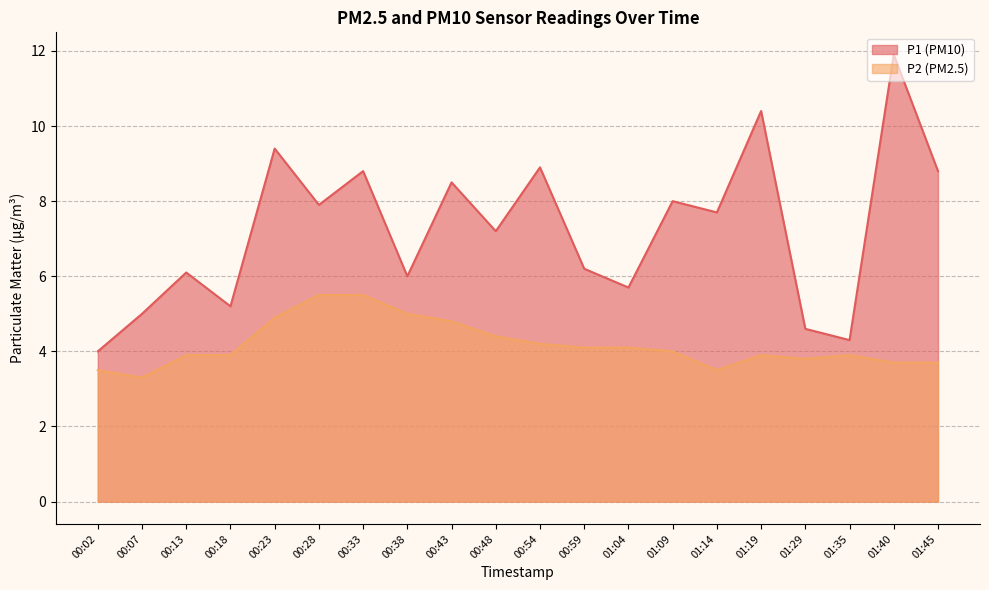

The P1 series shows 2.6 at 00:07. True or false?

False